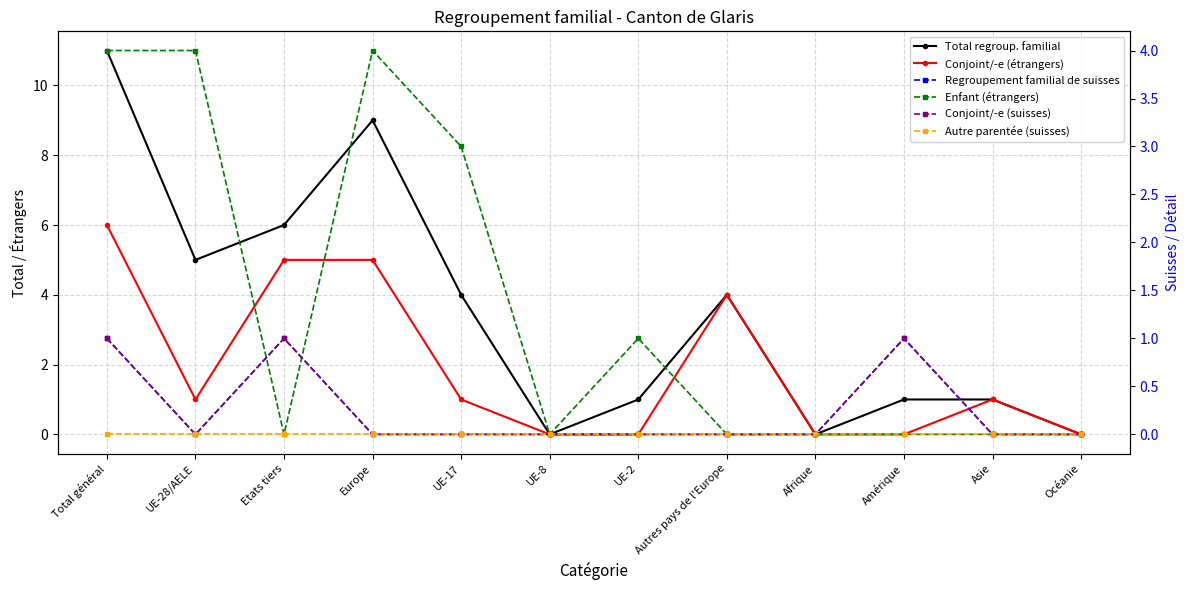

What is the sum of the Conjoint/-e (étrangers) values at Amérique and UE-17?

1